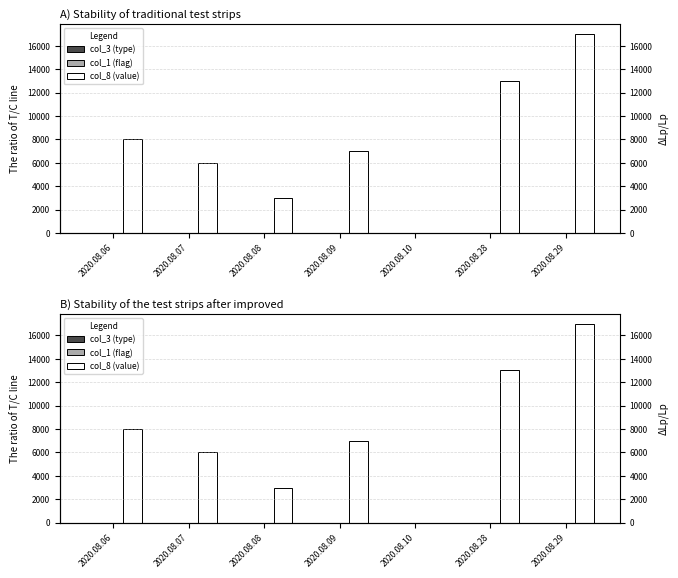

The value of col_3 (type) at 2020.08.28 is 3. True or false?

False